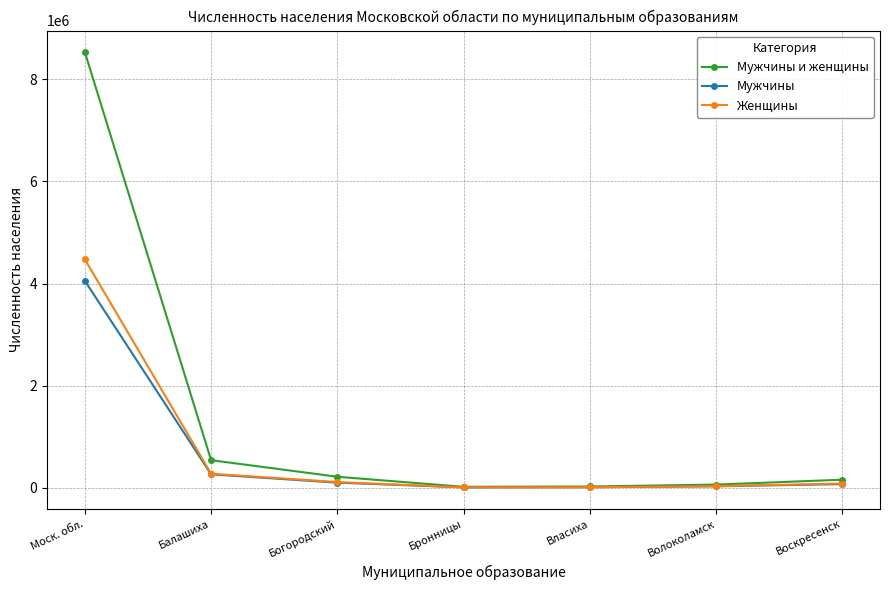

Rank the series by their maximum value, from highest to lowest.

Мужчины и женщины, Женщины, Мужчины